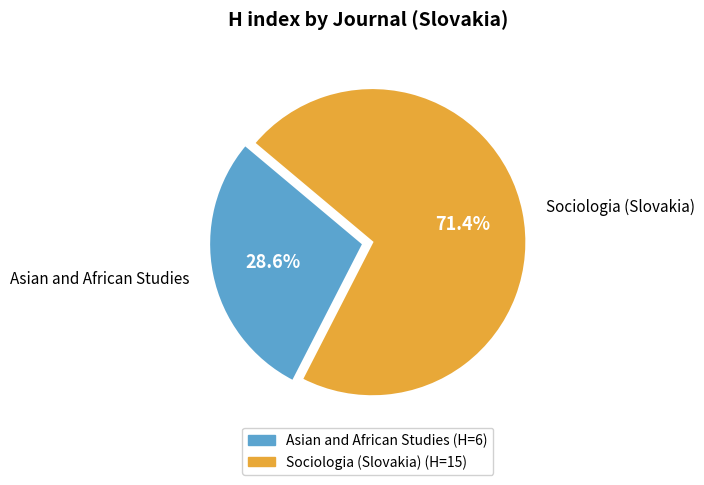

Which slice is the smallest?

Asian and African Studies